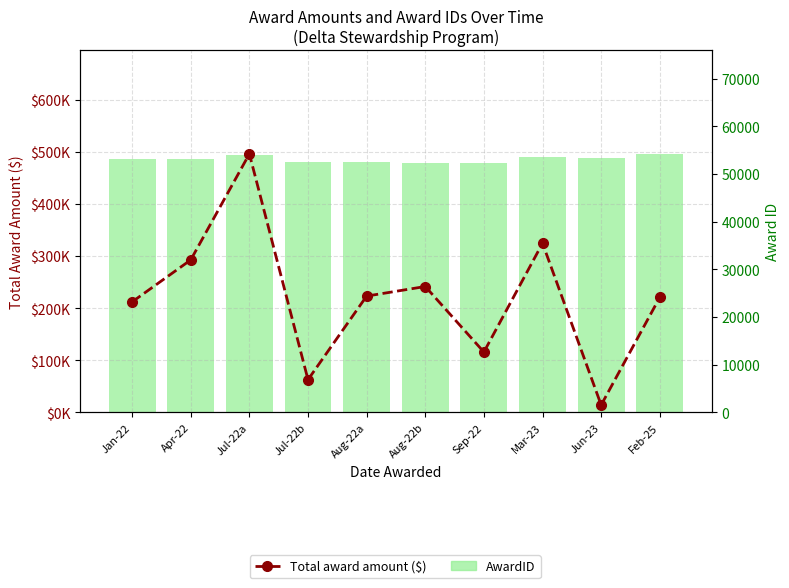

Which series has the largest total across all categories?

Total award amount ($)